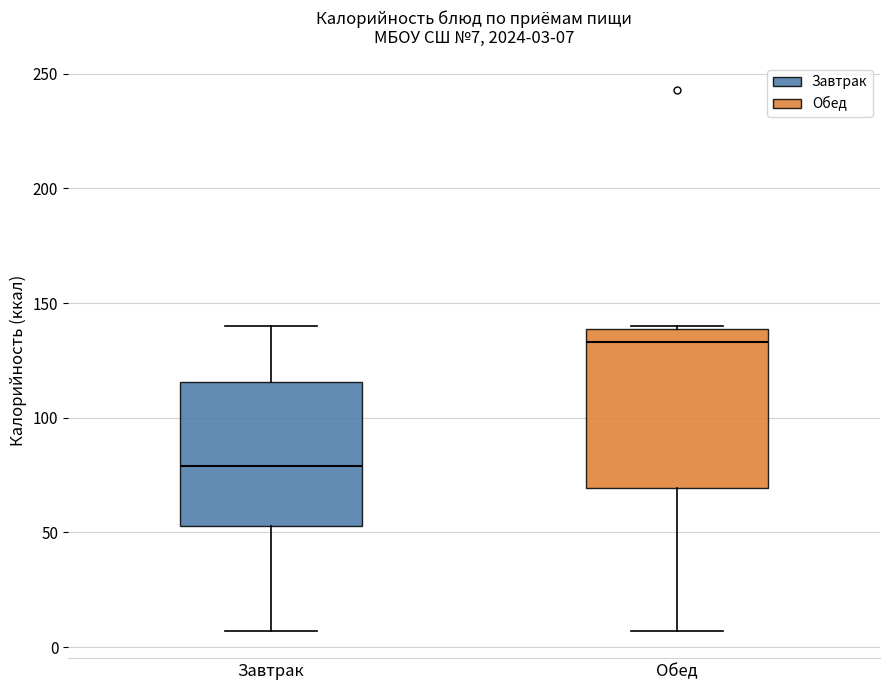

Comparing the boxes themselves (not the whiskers), which one is the tallest?

Обед